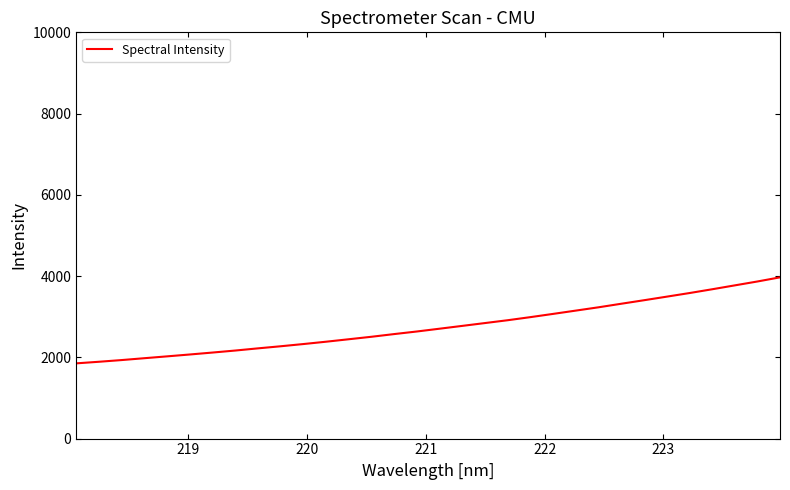

What is the greatest value displayed?

3969.0